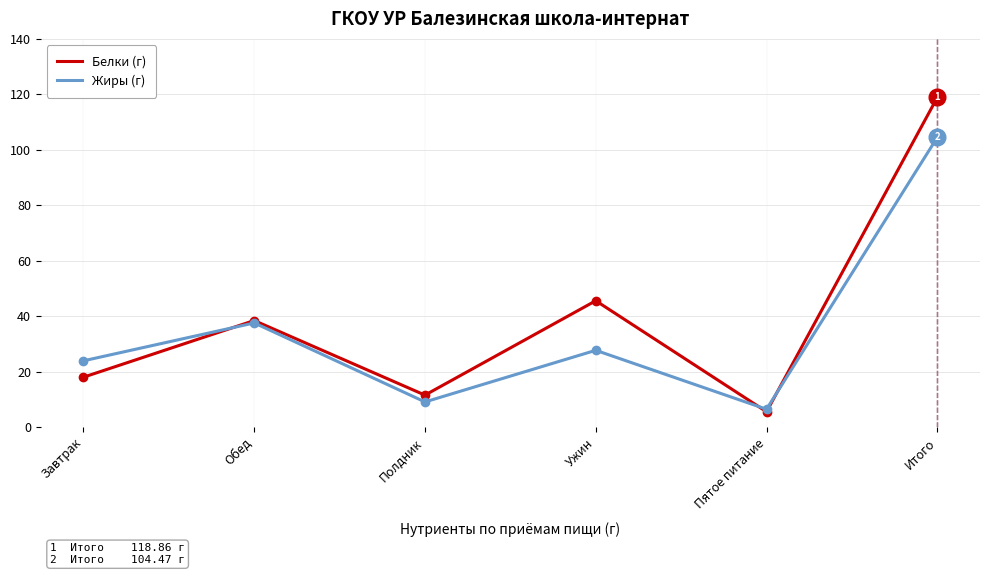

Is the value of Жиры (г) at Завтрак greater than the value of Белки (г) at Обед?

No